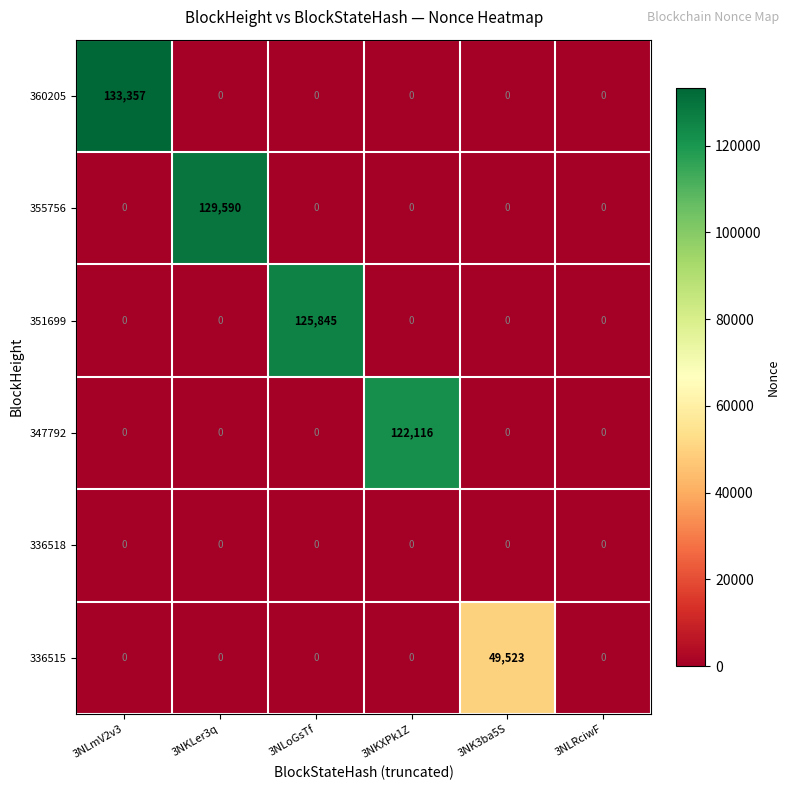

Rank the series by their maximum value, from lowest to highest.

336518, 336515, 347792, 351699, 355756, 360205